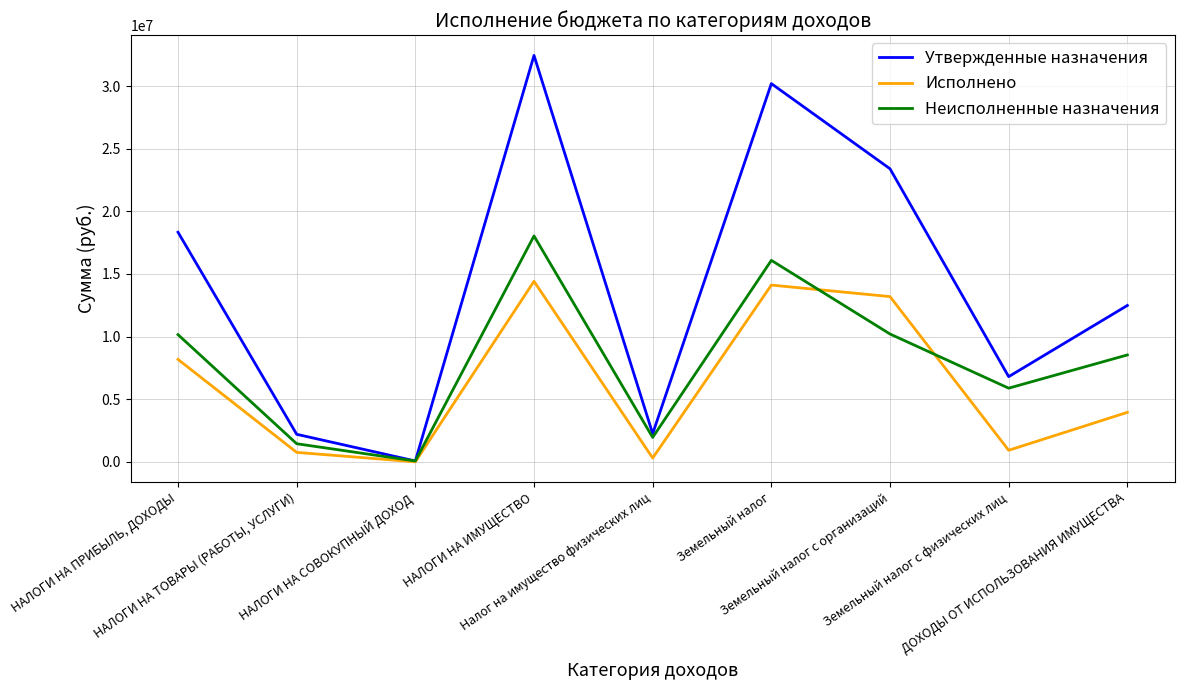

Rank the series by their average value, from highest to lowest.

Утвержденные назначения, Неисполненные назначения, Исполнено